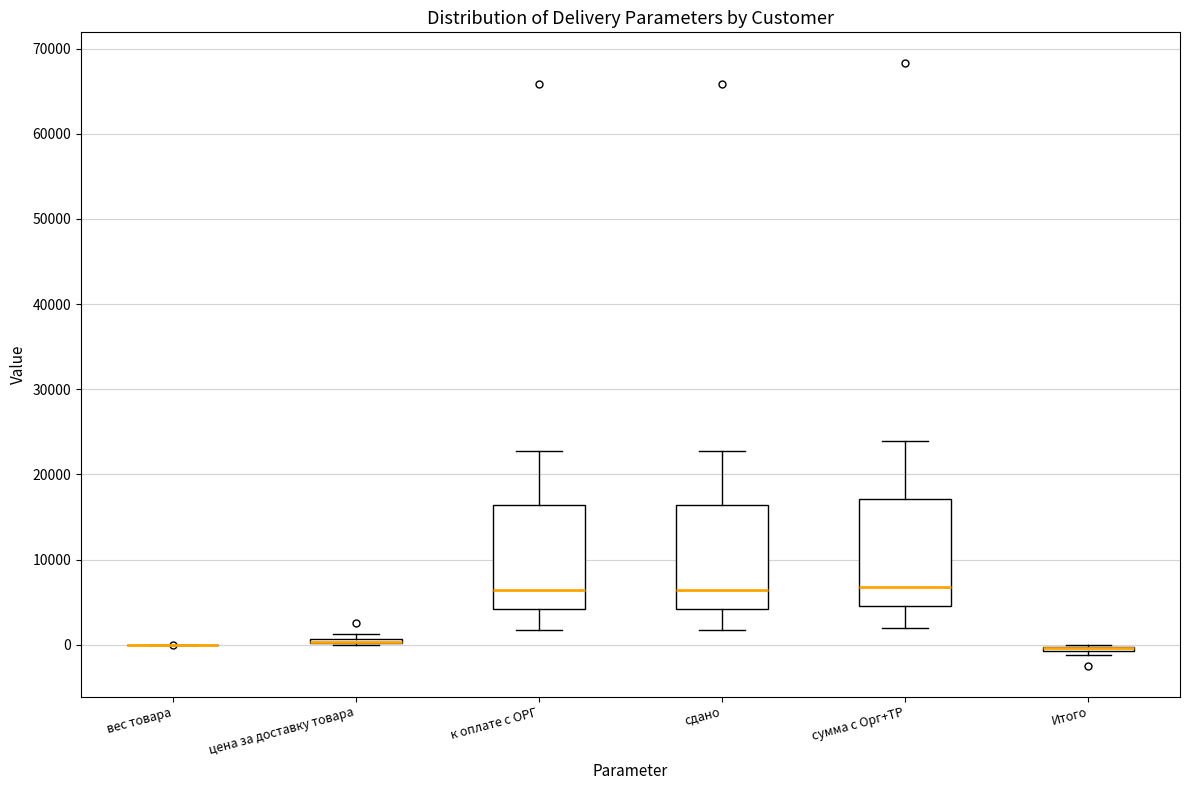

Reading left to right, transcribe this box plot: for each box, give where its median line is, the range the box spans, and where its two whiskers end, as read against the y-axis. The values are not printed on the chart, so give them approximately, as read against the axis.

вес товара: box collapsed to a line at 0, whiskers 0 to 0
цена за доставку товара: box collapsed to a line at 0, whiskers 0 to 1000
к оплате с ОРГ: median 6000, box 4000 to 16000, whiskers 2000 to 23000
сдано: median 6000, box 4000 to 16000, whiskers 2000 to 23000
сумма с Орг+ТР: median 7000, box 5000 to 17000, whiskers 2000 to 24000
Итого: box collapsed to a line at 0, whiskers -1000 to 0